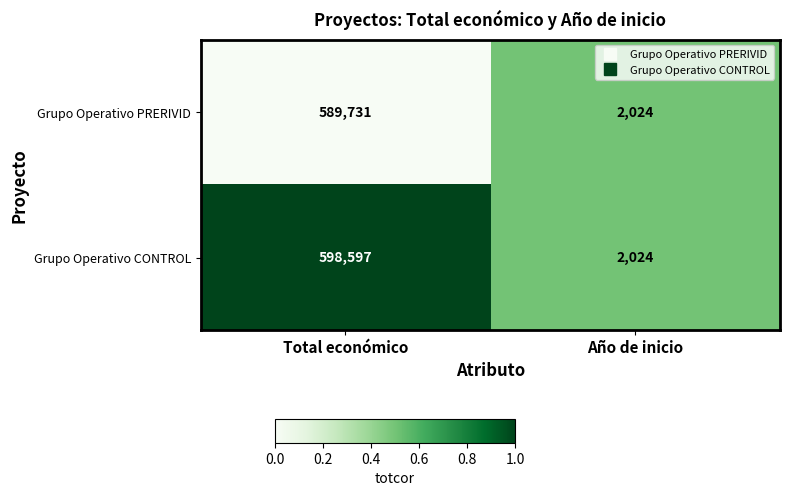

What is the difference between the maximum and minimum values in the Grupo Operativo PRERIVID series?

587707